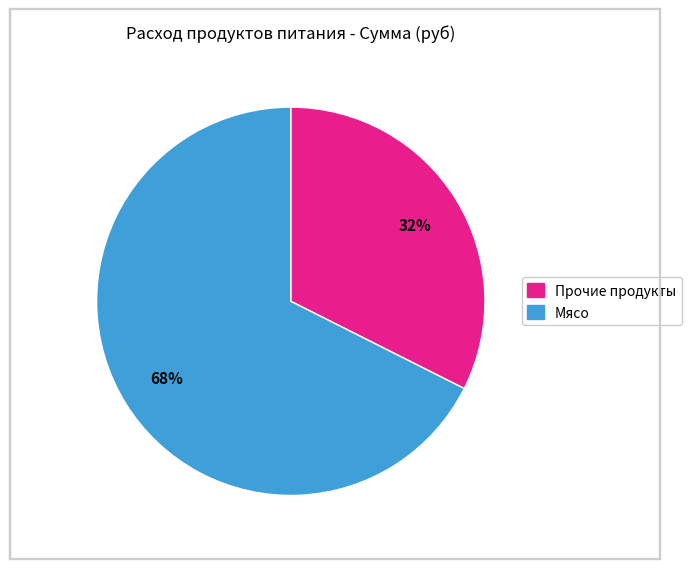

To the nearest percent, what is the average slice percentage?

50%